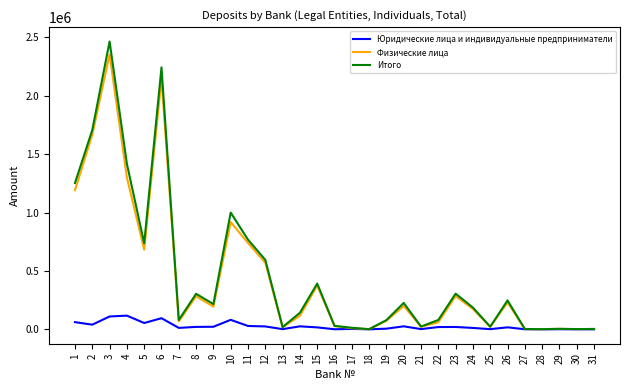

Which series has the largest total across all categories?

Итого